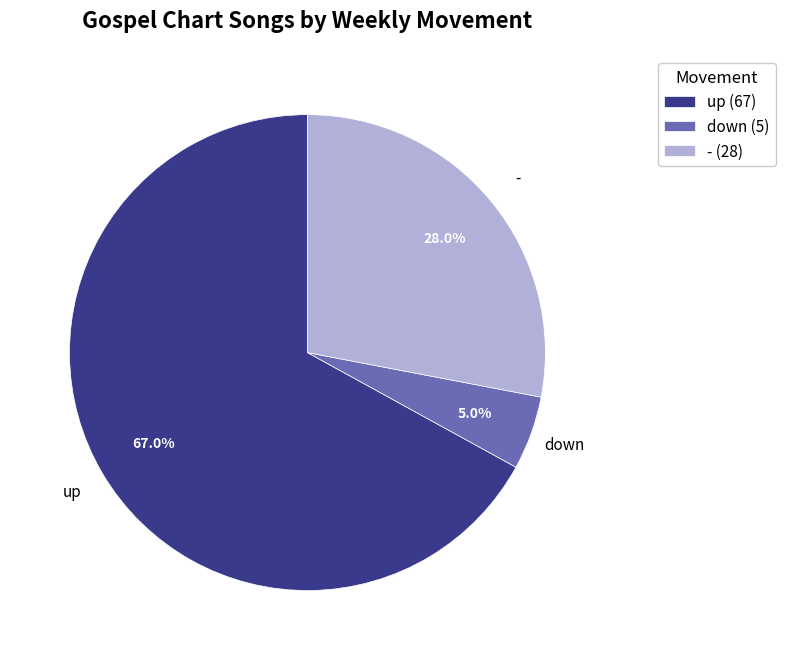

Is the sum of down and up greater than half?

Yes